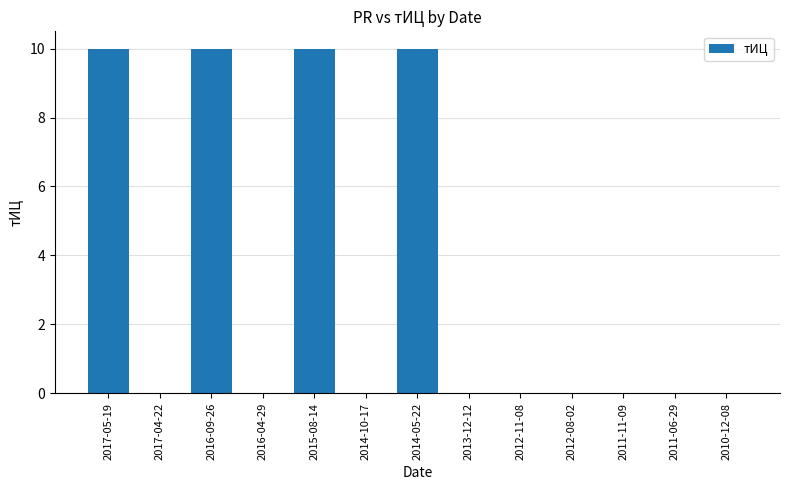

What is the change in value from 2017-04-22 to 2015-08-14?

+10